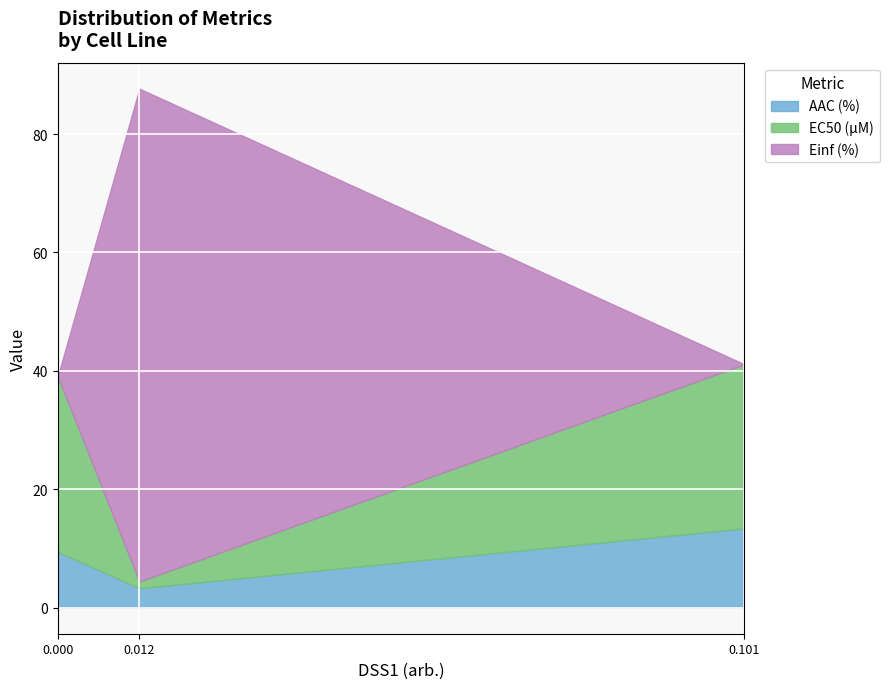

Reading right to left, what are all the values shown in this chart?

AAC (%): 13.4	3.3	9.5
EC50 (µM): 27.7	1.1	29.6
Einf (%): 0.0	83.2	0.0